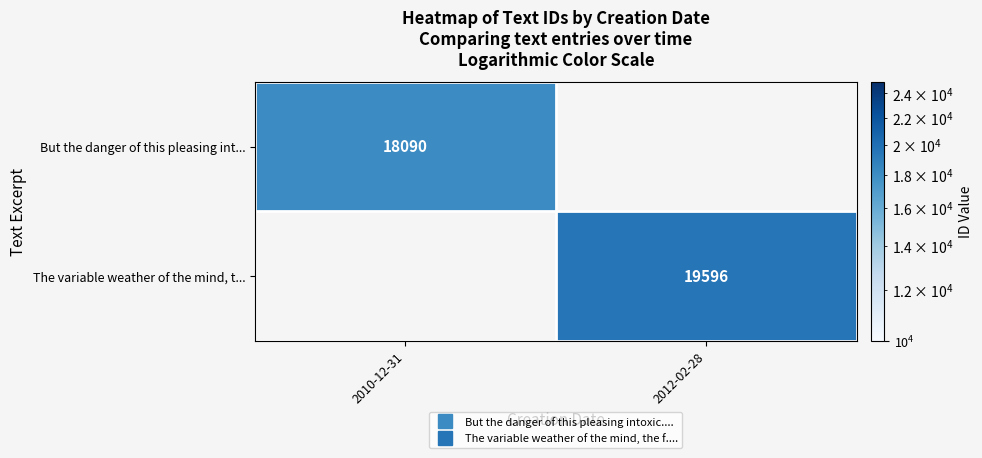

What is the maximum value shown in the chart?

19596.0